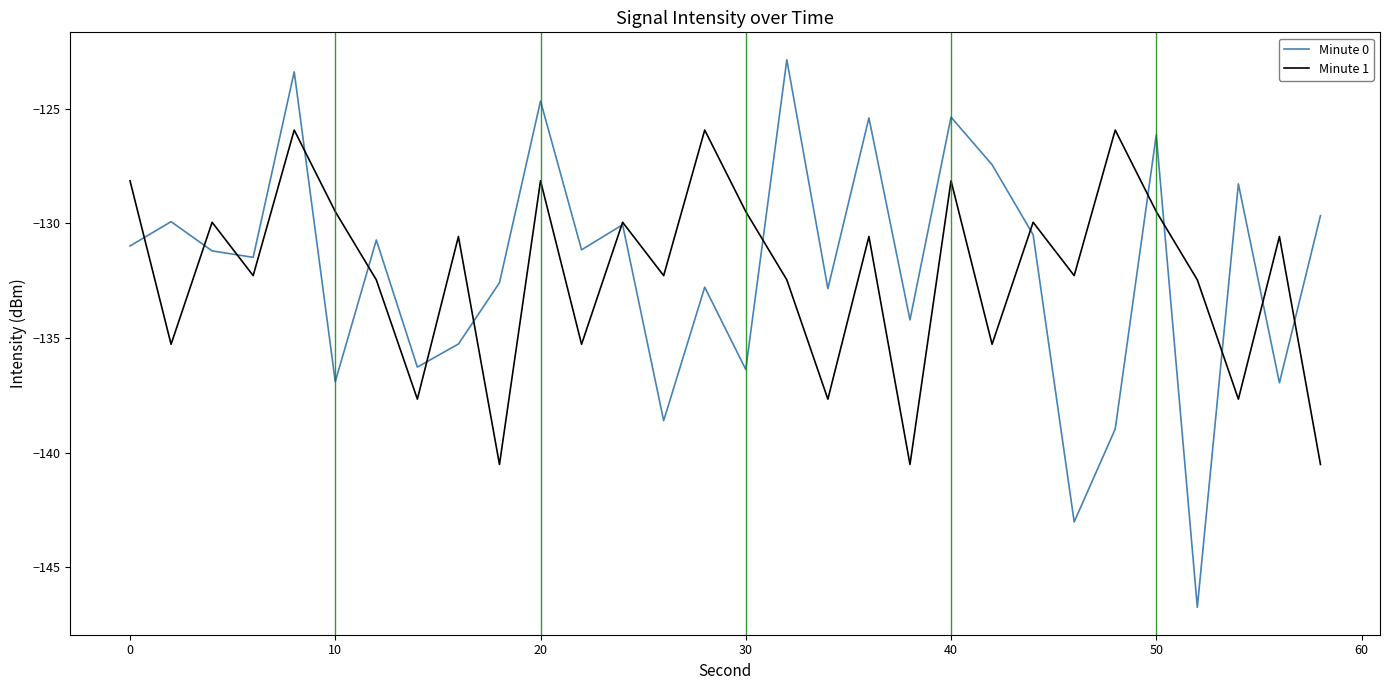

Which series has the widest spread of values?

Minute 0